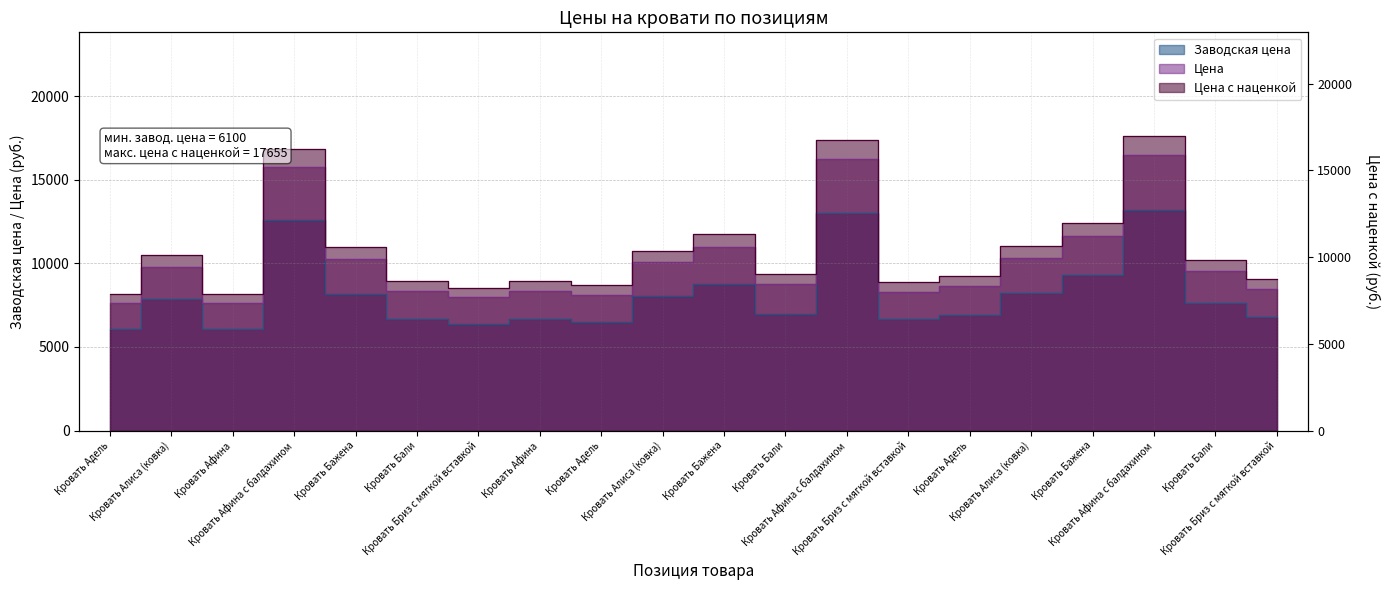

At which category does Заводская цена reach its first local peak?

Кровать Алиса (ковка)